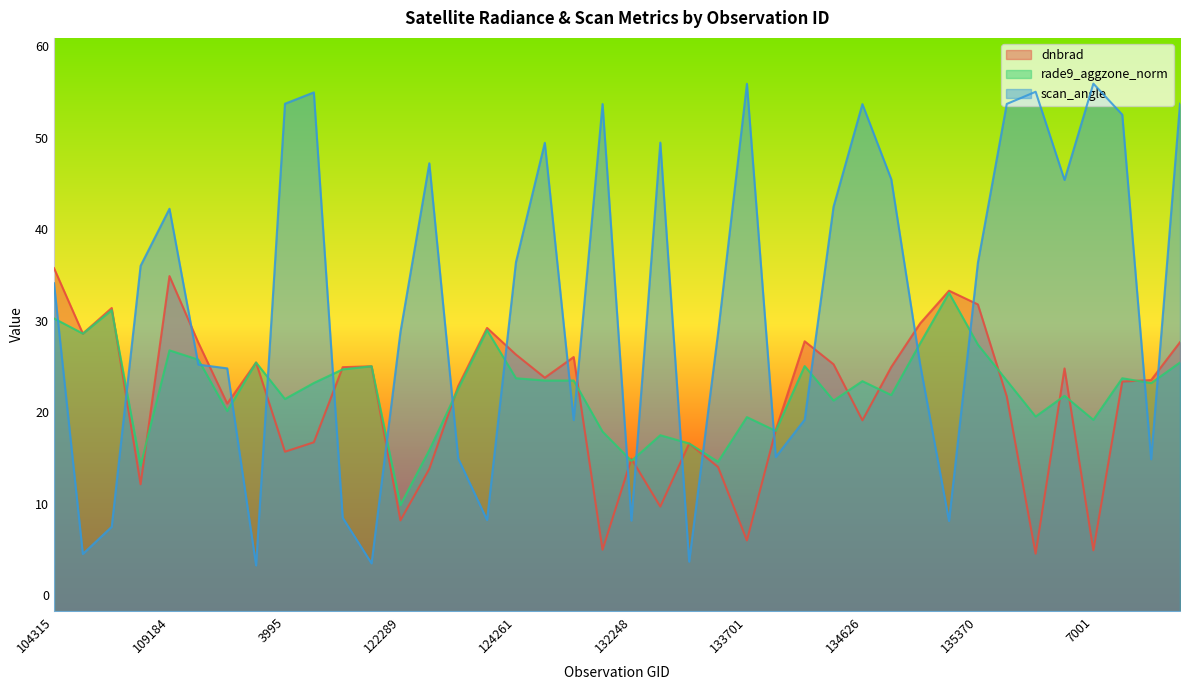

What is the highest value of the rade9_aggzone_norm series?

33.0